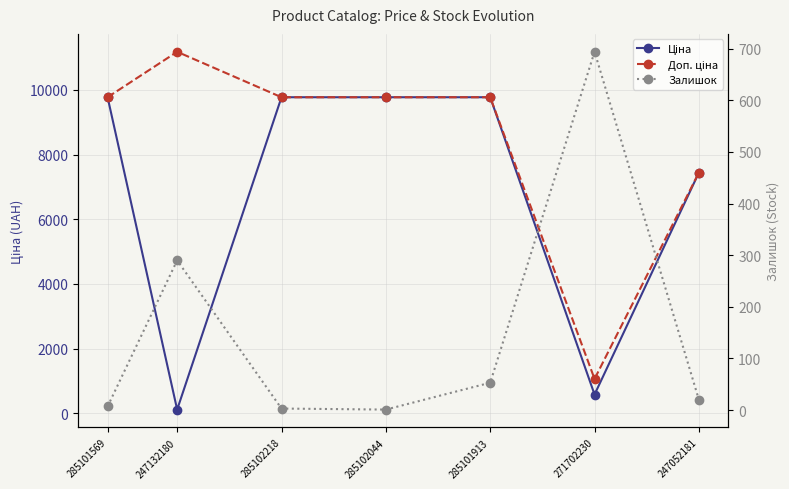

Reading right to left, list all the values displayed in this chart.

Ціна: 247052181=7444.6	271702230=578.1	285101913=9775.5	285102044=9775.5	285102218=9775.5	247132180=111.8	285101569=9775.5
Доп. ціна: 247052181=7444.6	271702230=1060.0	285101913=9775.5	285102044=9775.5	285102218=9775.5	247132180=11182.0	285101569=9775.5
Залишок: 247052181=20.0	271702230=694.0	285101913=53.0	285102044=1.0	285102218=3.0	247132180=290.0	285101569=7.0